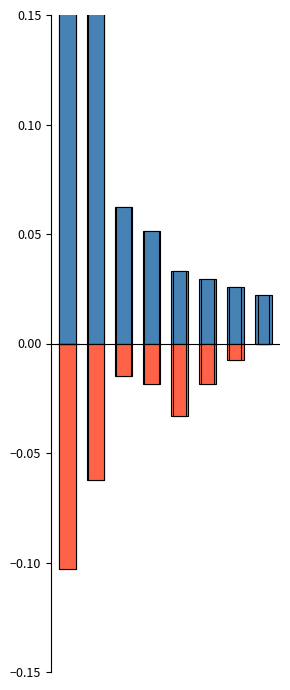

What are all the series names shown in the legend?

Female, Male